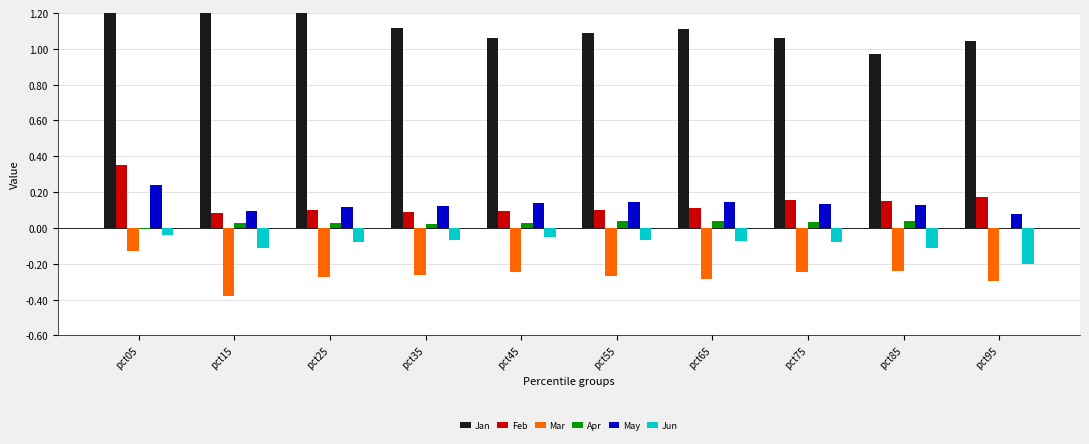

How many bars are there in each group?

6